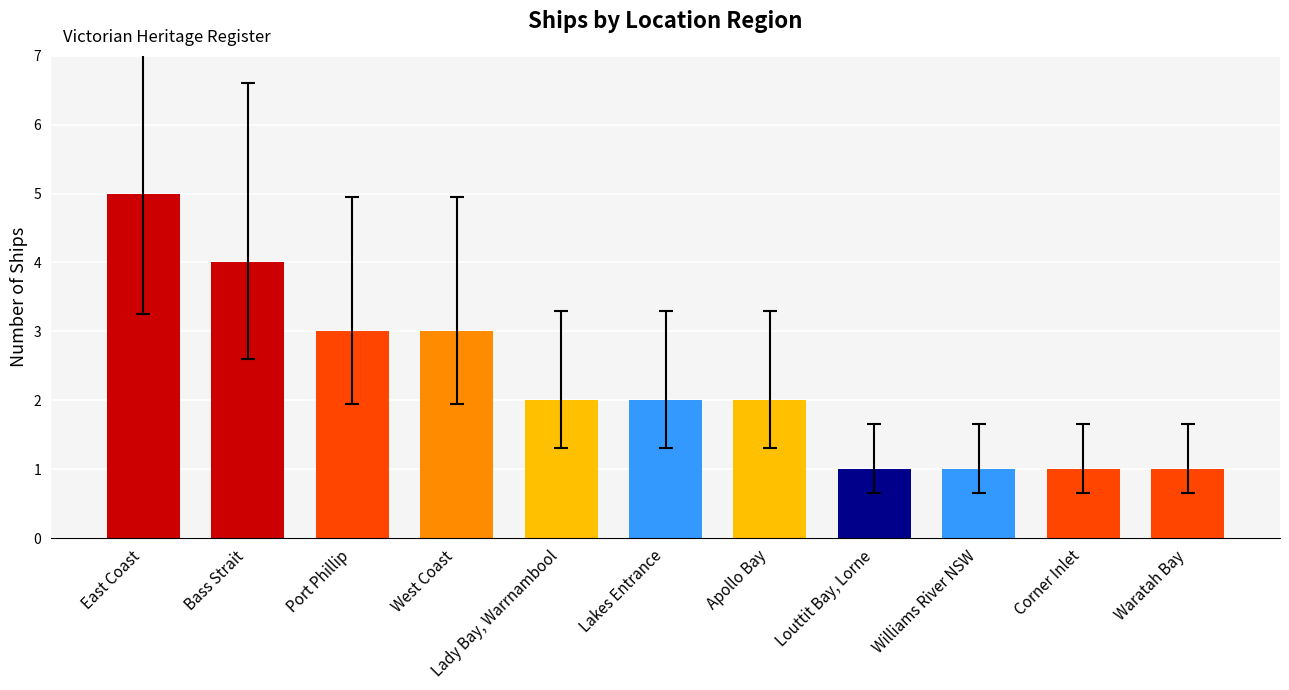

What is the label of the 5th bar from the right?

Apollo Bay